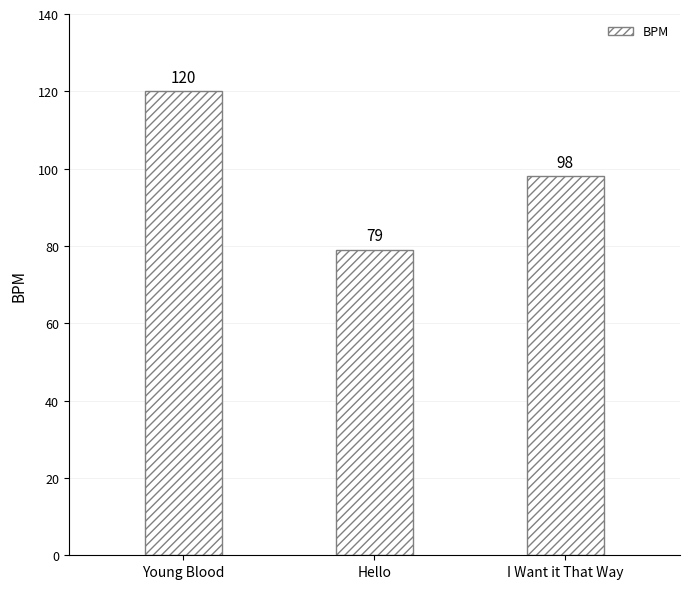

Approximately how many times larger is the value at I Want it That Way compared to Hello?

1.2